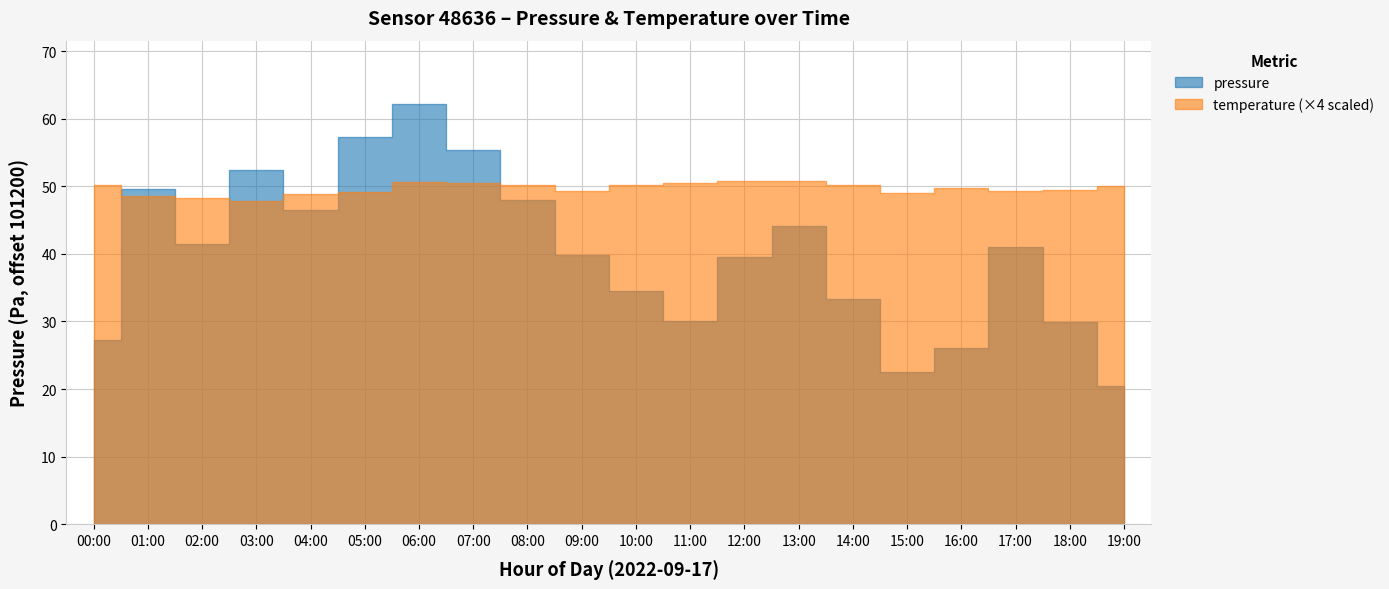

How many values in the temperature series are below 12?

1